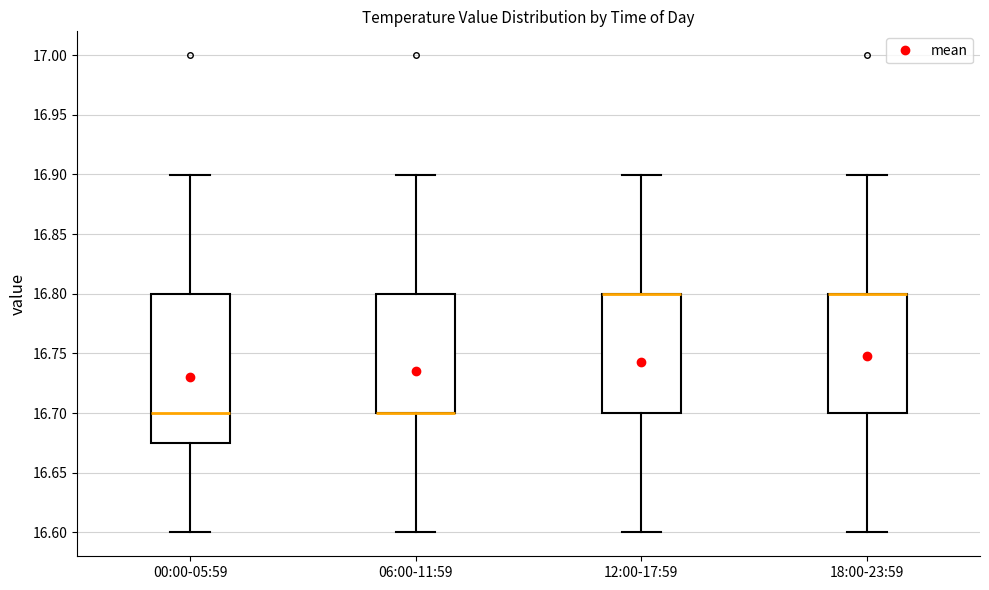

Where is the lower edge of the box for 12:00-17:59 on the y-axis? The values are not printed on the chart, so give them approximately, as read against the axis.

16.700